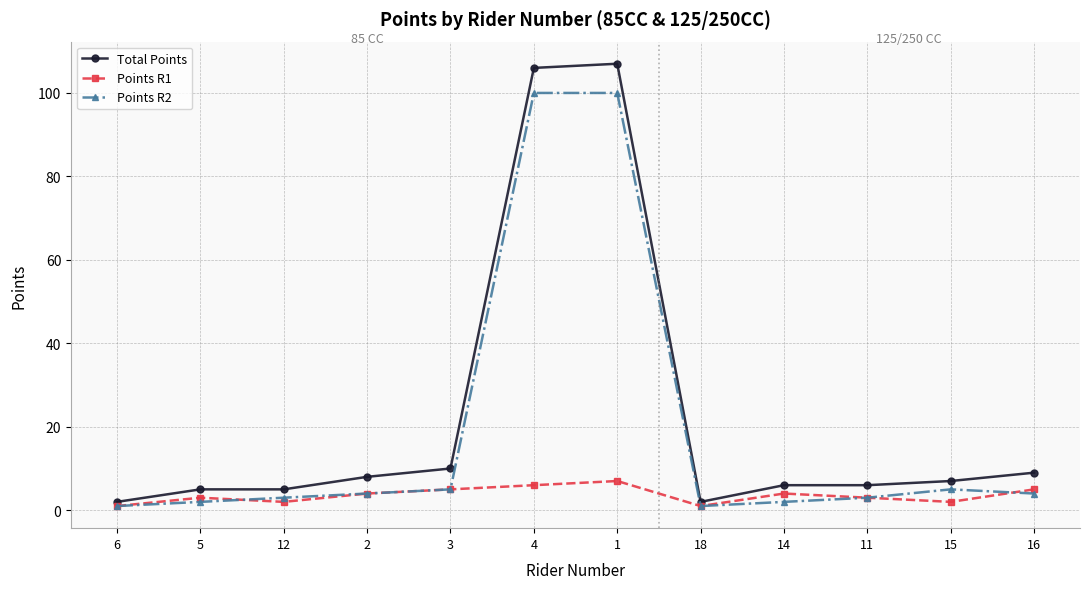

True or false: Total Points has a value of 6 at 14.

True